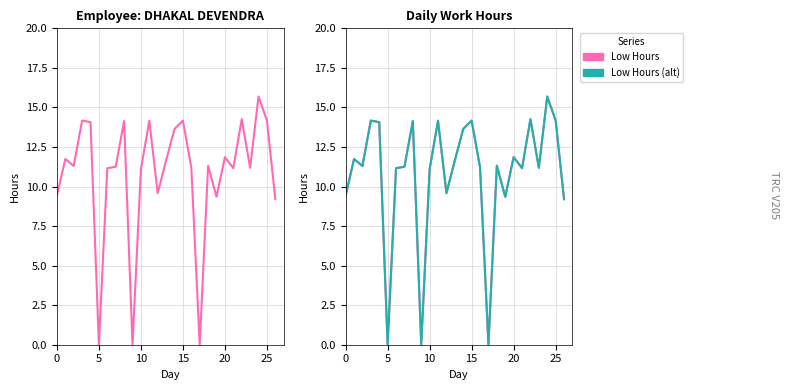

How many data points in Low Hours are above 11?

20